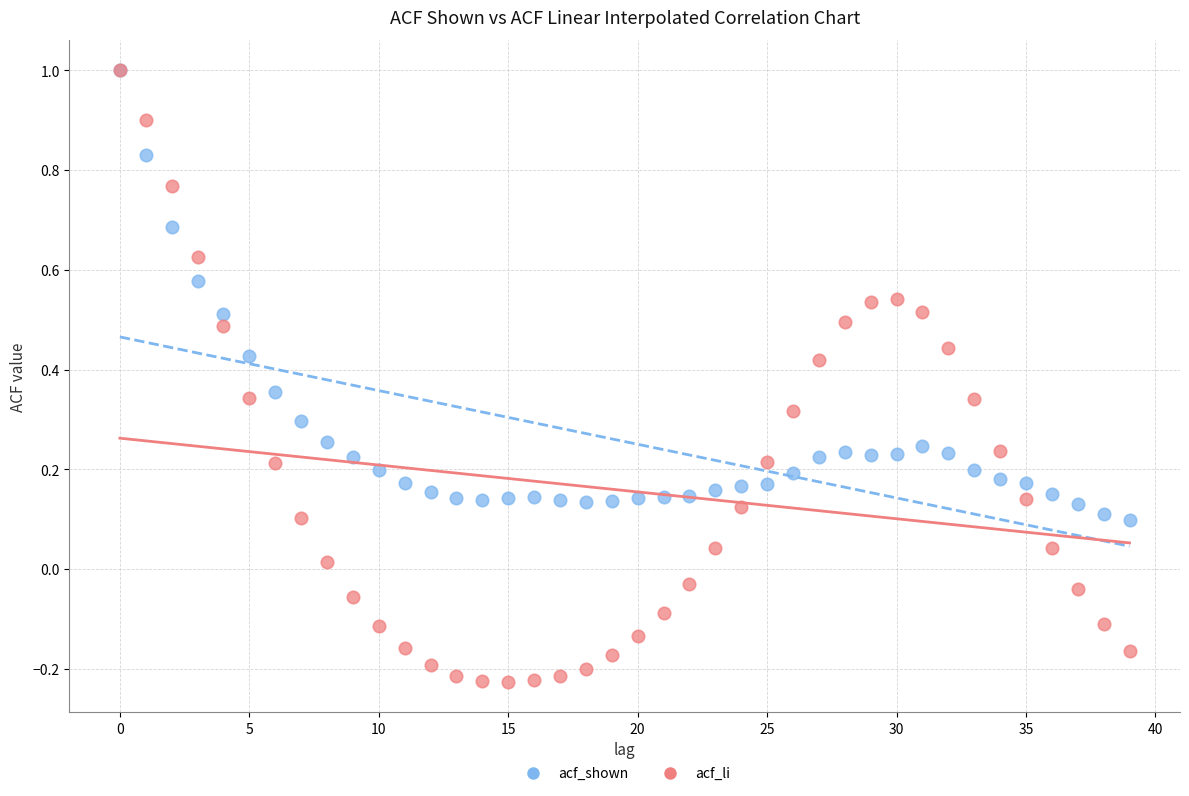

What are all the series names shown in the legend?

acf_shown, acf_li